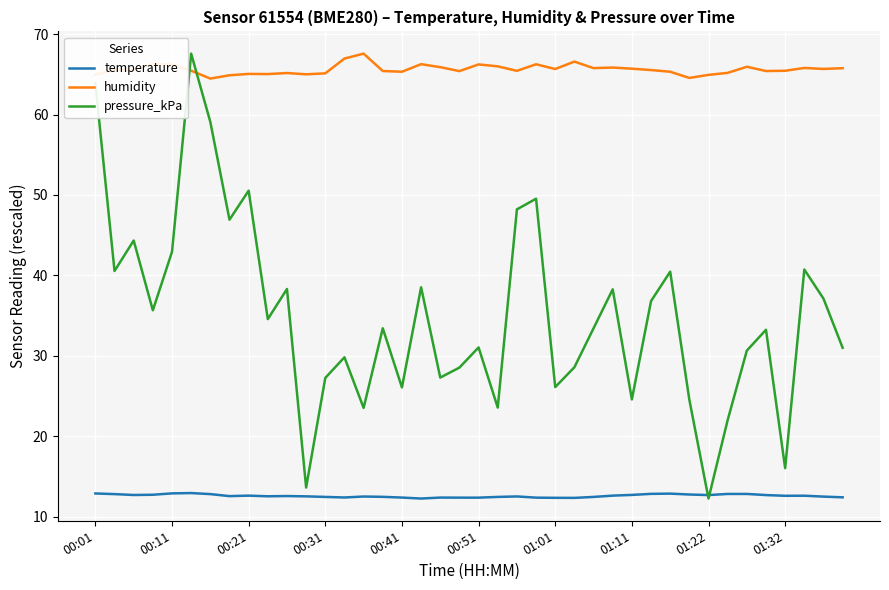

Which series ends up on top after the final intersection of pressure_kPa and humidity?

humidity